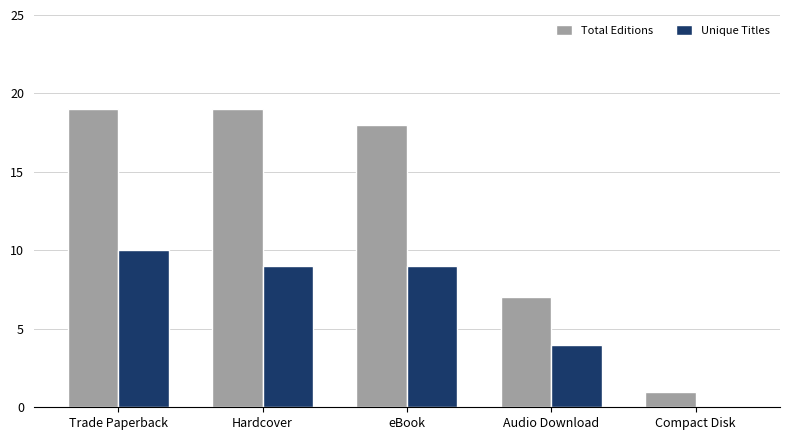

The Unique Titles series shows 9 at eBook. True or false?

True